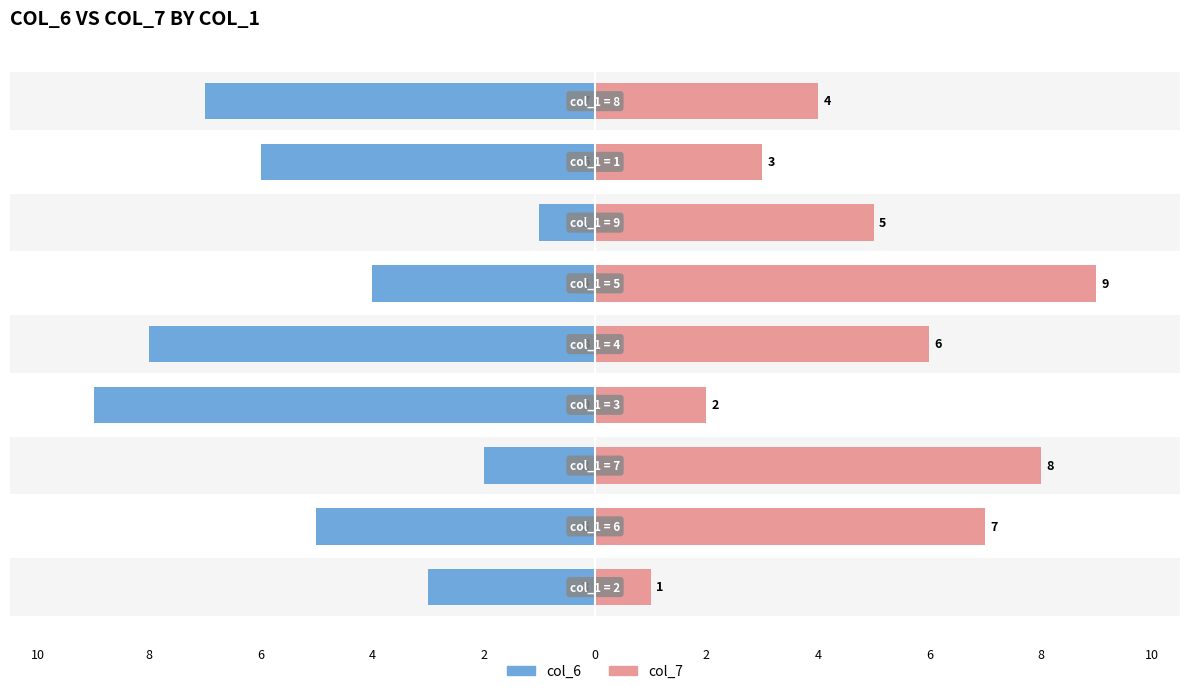

Between 8 and 4, which series saw the biggest shift?

col_7